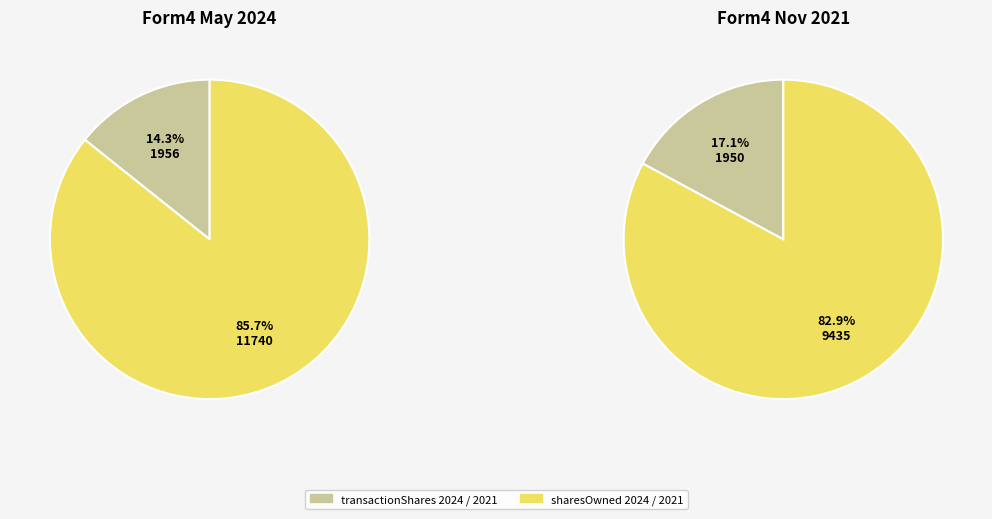

Count the number of slices in the pie.

2